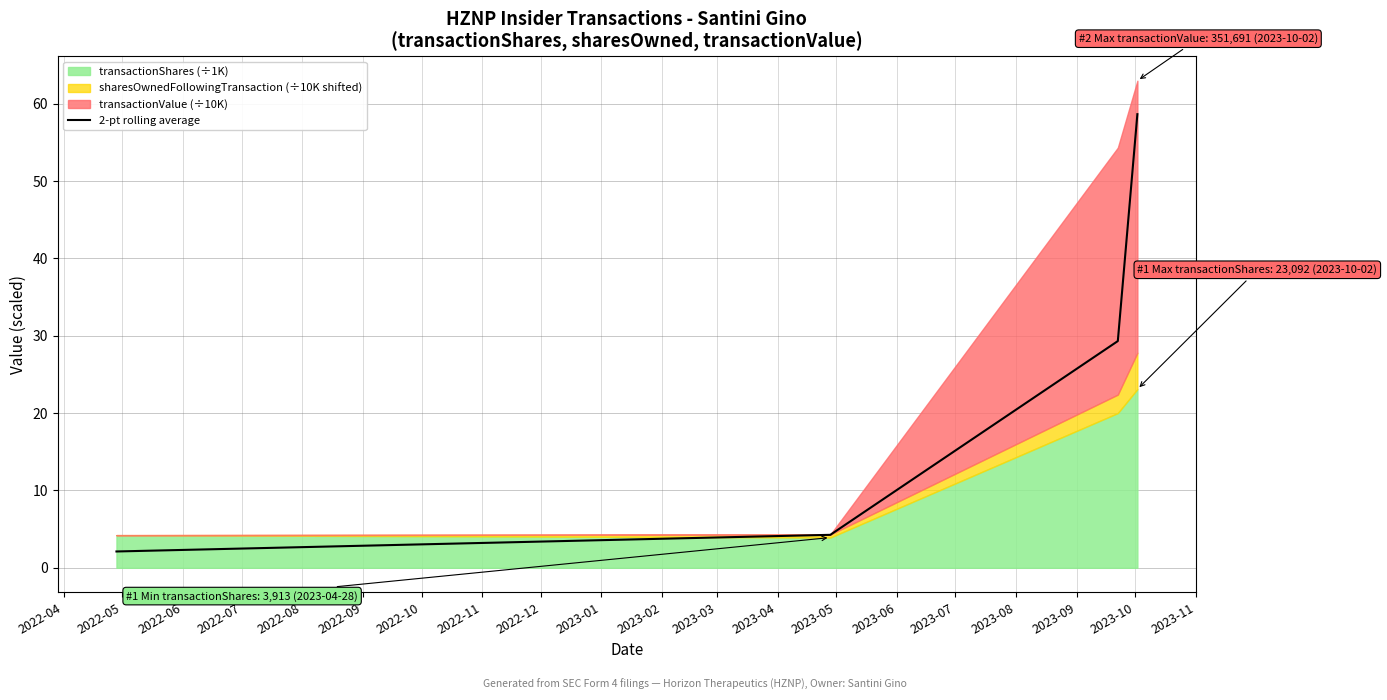

What is the sum of all values?

94.3